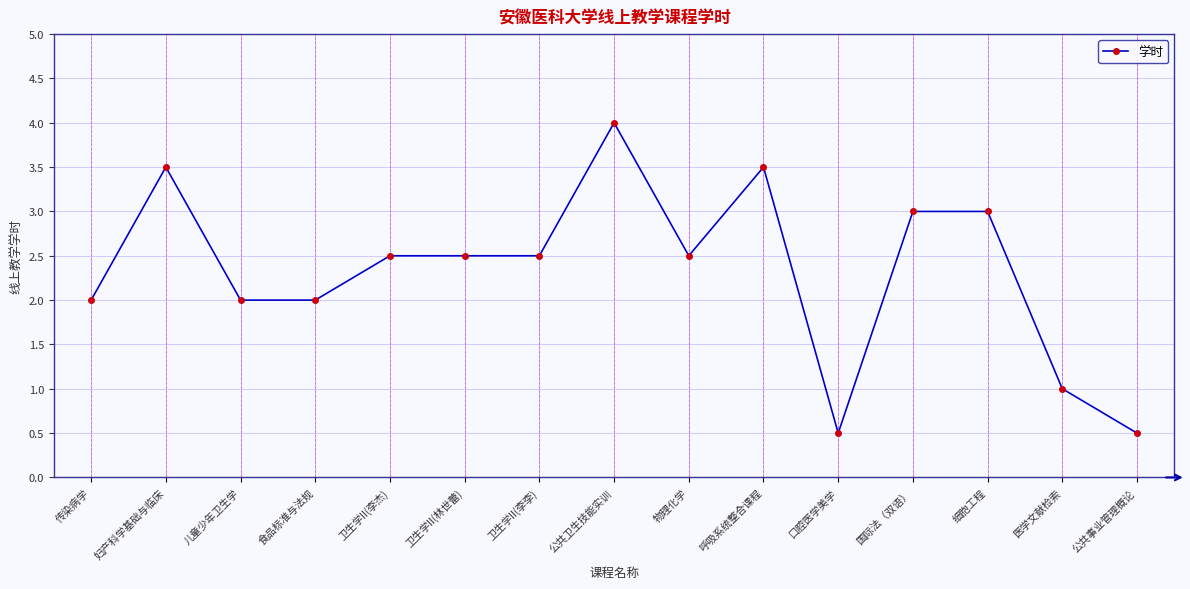

Reading right to left, transcribe all the data shown in this chart.

0.5	1.0	3.0	3.0	0.5	3.5	2.5	4.0	2.5	2.5	2.5	2.0	2.0	3.5	2.0